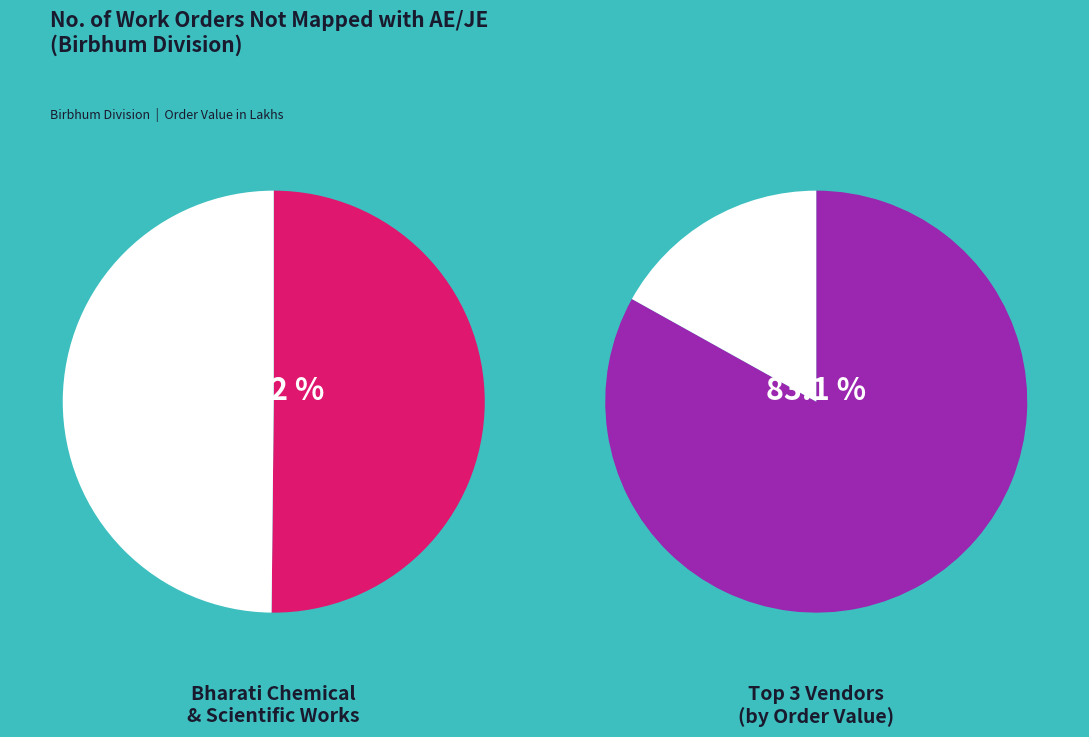

What is the total percentage of SAKTI ENTERPRISE and BHARATI CHEMICAL AND SCIENTIFIC WORKS?

53.5%